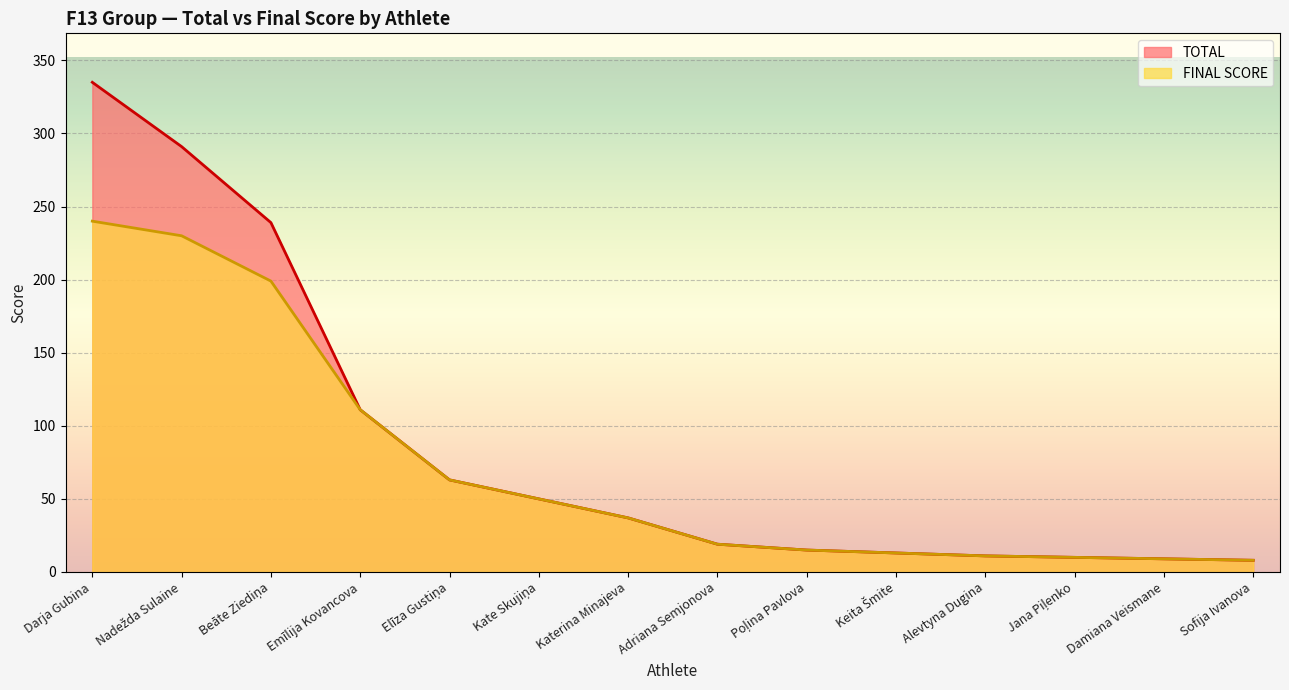

What is the difference between the second highest and second lowest values in the TOTAL series?

282